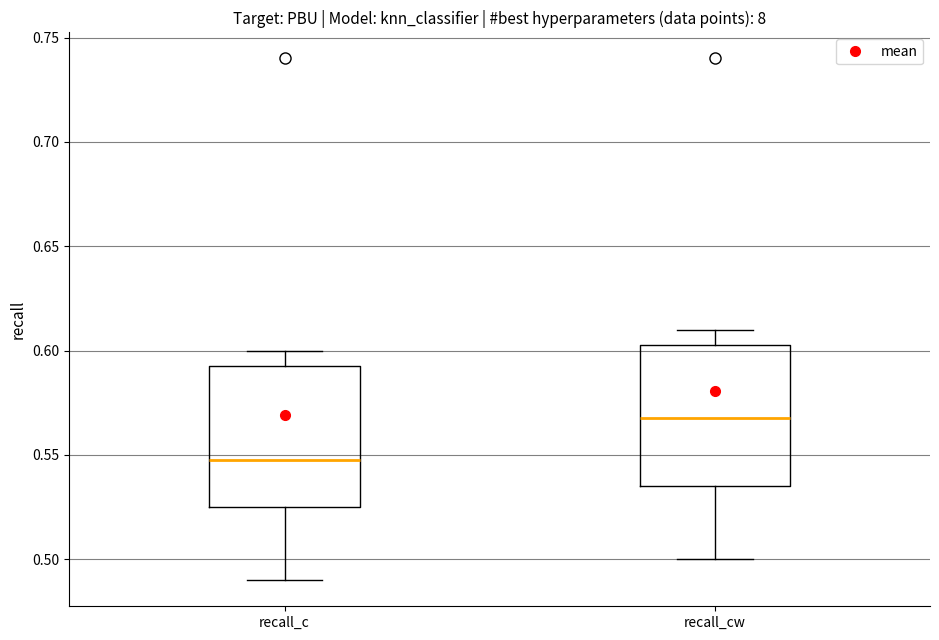

Reading left to right, transcribe this box plot: for each box, give where its median line is, the range the box spans, and where its two whiskers end, as read against the y-axis. The values are not printed on the chart, so give them approximately, as read against the axis.

recall_c: median 0.550, box 0.525 to 0.595, whiskers 0.490 to 0.600
recall_cw: median 0.570, box 0.535 to 0.605, whiskers 0.500 to 0.610